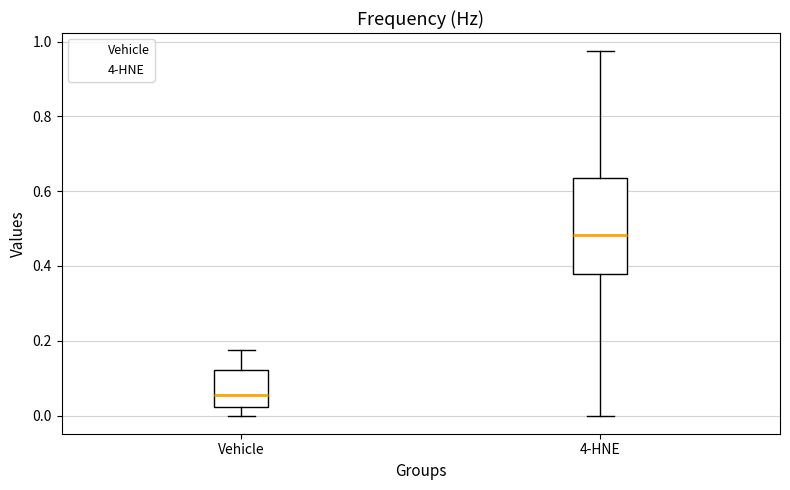

Reading left to right, transcribe this box plot: for each box, give where its median line is, the range the box spans, and where its two whiskers end, as read against the y-axis. The values are not printed on the chart, so give them approximately, as read against the axis.

Vehicle: median 0.06, box 0.02 to 0.12, whiskers 0.00 to 0.18
4-HNE: median 0.48, box 0.38 to 0.64, whiskers 0.00 to 0.98